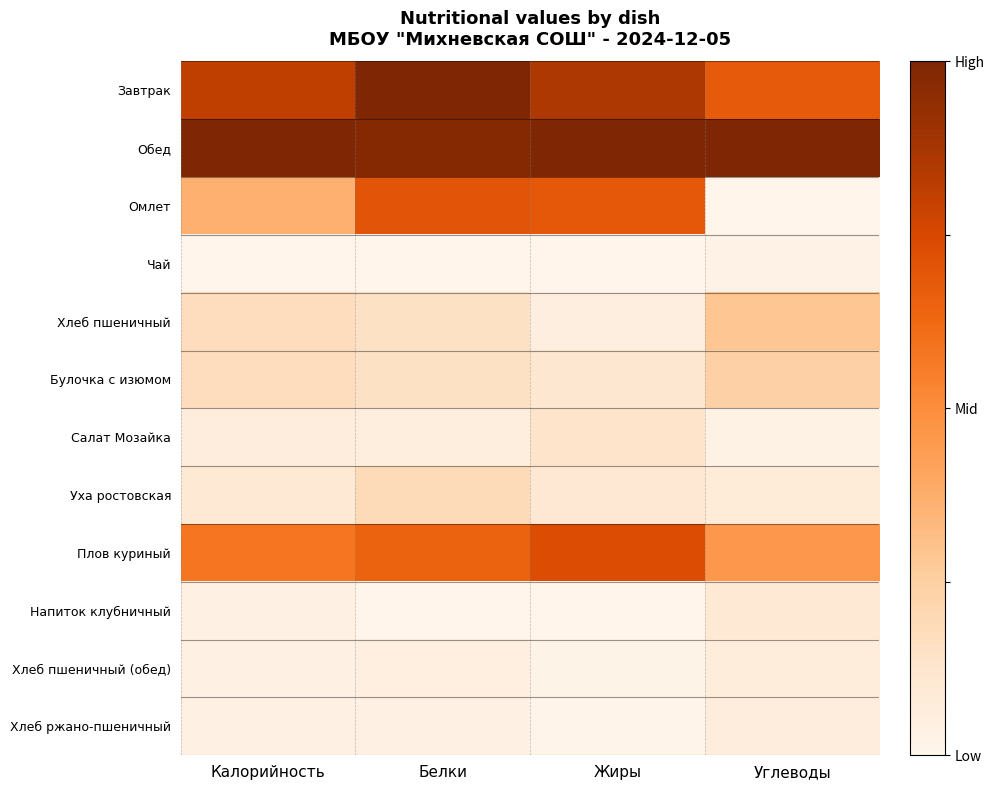

Which series has the largest total across all categories?

Обед